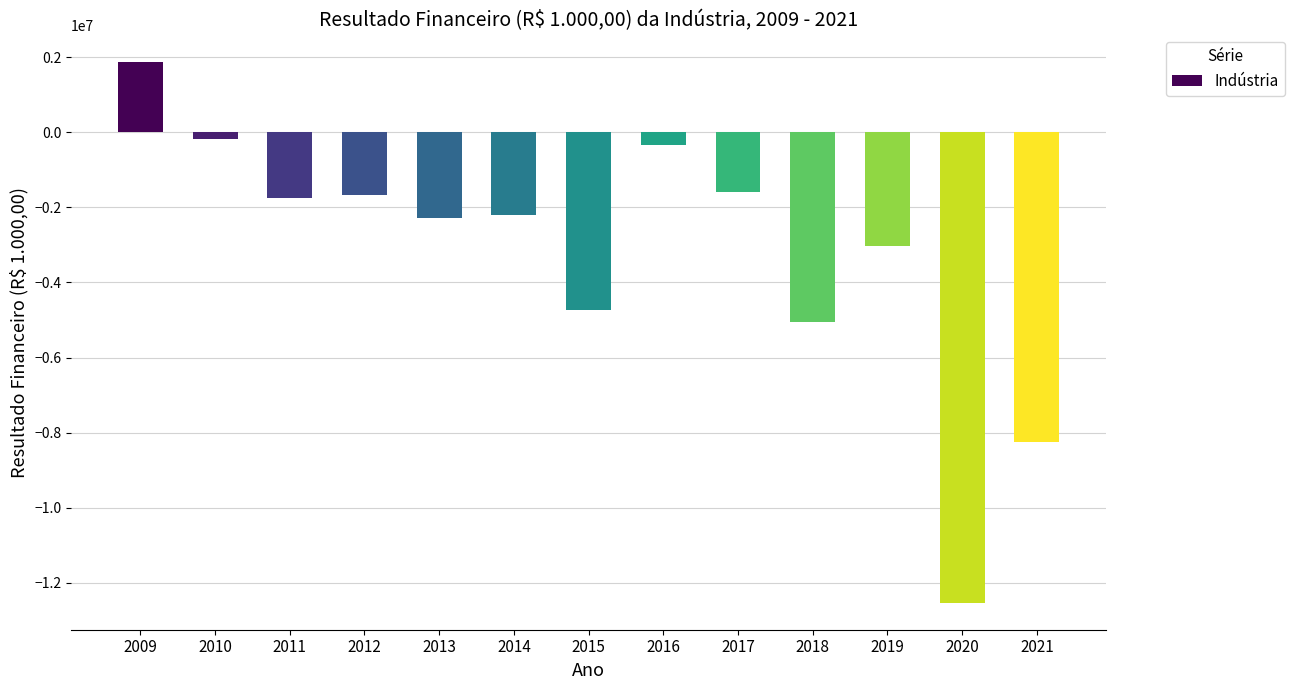

What is the difference between the second highest and minimum values?

12344655.9